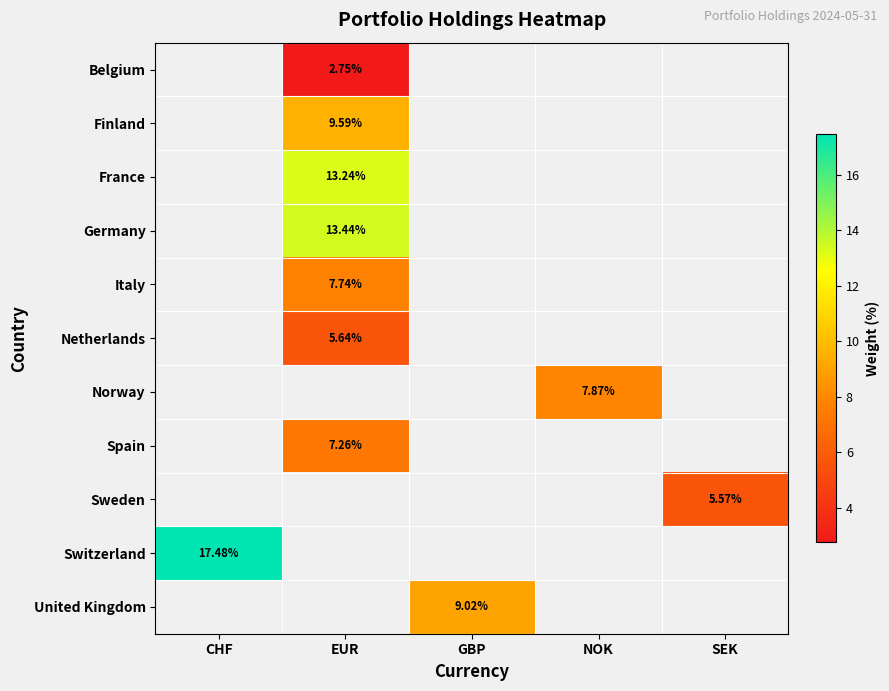

Is the value of Spain at EUR greater than the value of Norway at NOK?

No